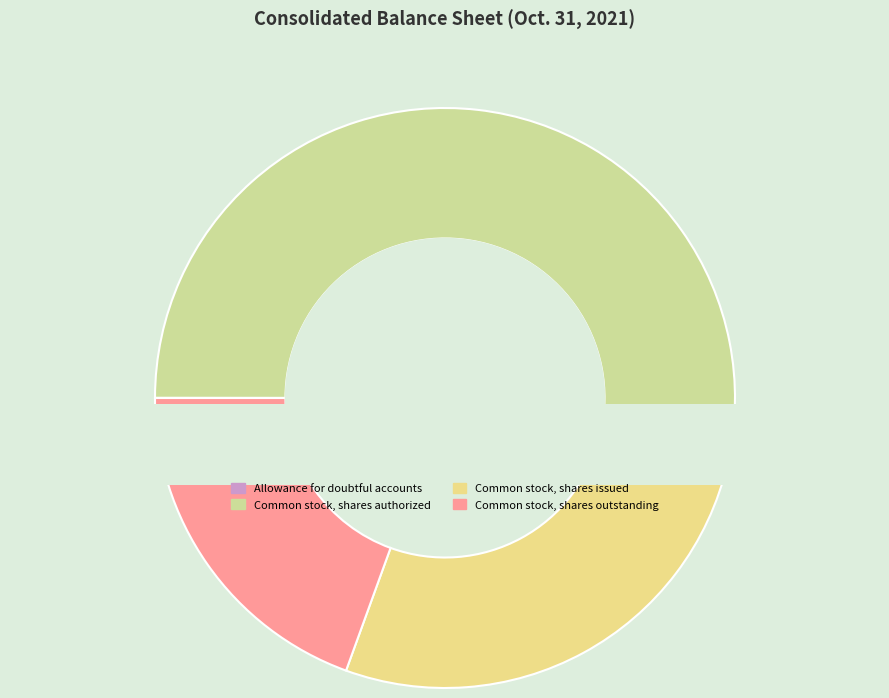

To the nearest percent, what is the combined percentage of Common stock, shares issued and Allowance for doubtful accounts?

27%